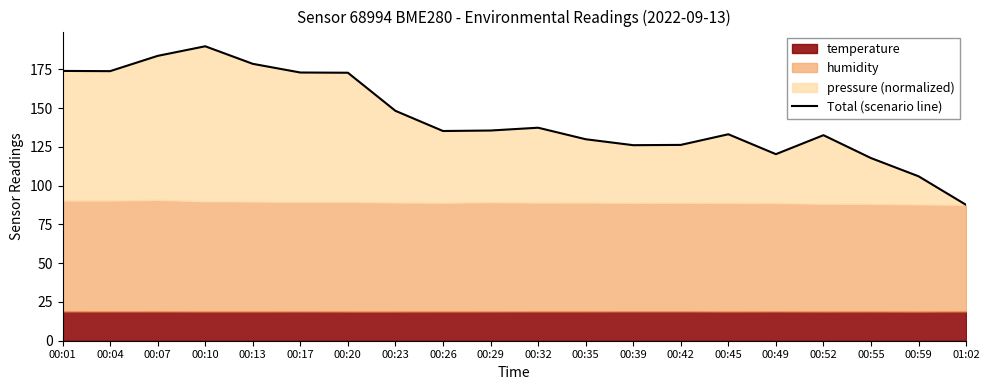

List the labels in order of value, smallest first.

01:02, 00:59, 00:55, 00:49, 00:39, 00:42, 00:35, 00:52, 00:45, 00:26, 00:29, 00:32, 00:23, 00:20, 00:17, 00:04, 00:01, 00:13, 00:07, 00:10